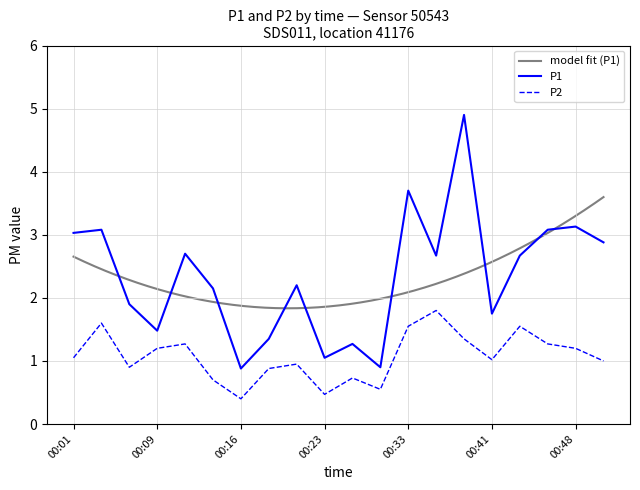

What is the value of the P1 point at the 13th from the left?

3.7